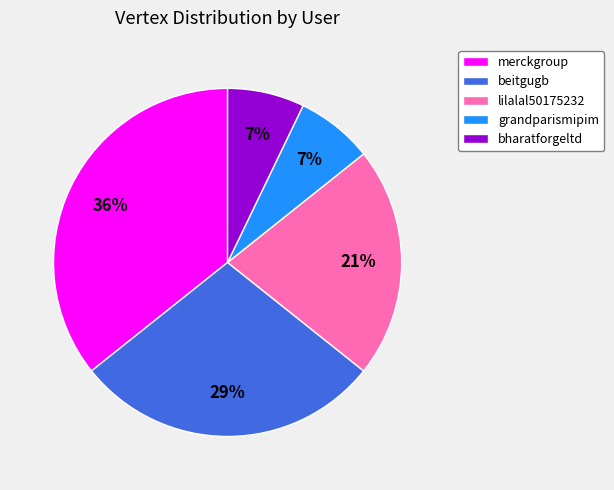

True or false: lilalal50175232 accounts for 21% of the total.

True